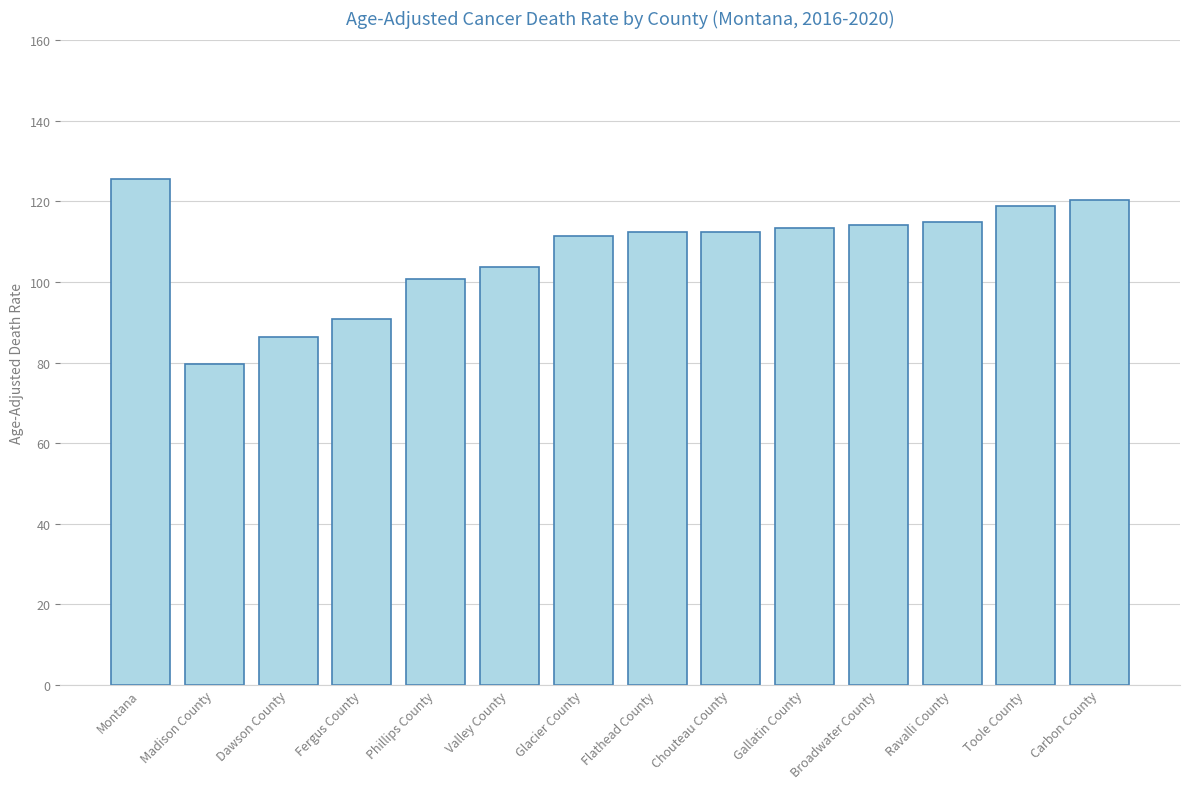

Approximately how many times larger is the value at Gallatin County compared to Valley County?

1.1